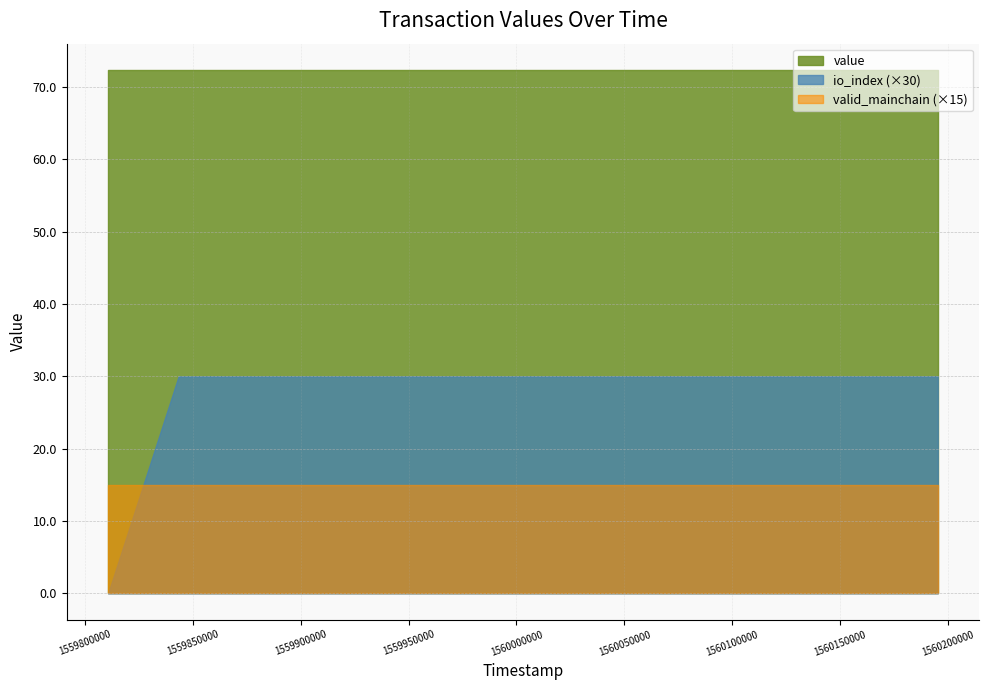

At 1559893026, list the series in order from largest to smallest.

value, io_index, valid_mainchain